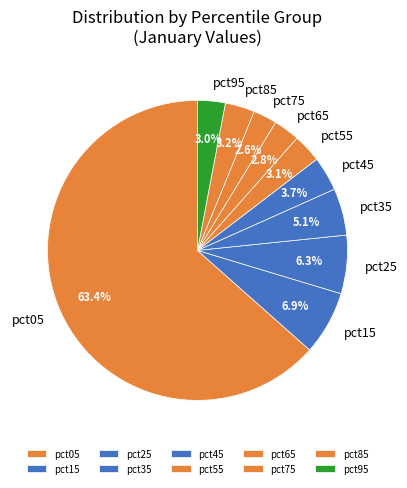

Which has a higher value, pct55 or pct45?

pct45